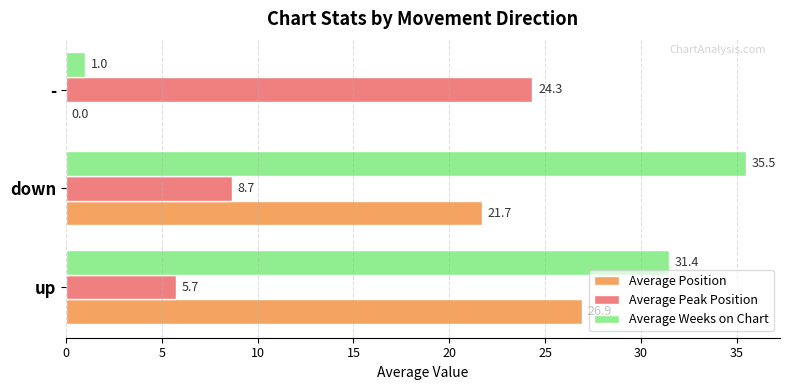

Which series has the largest total across all categories?

Average Weeks on Chart